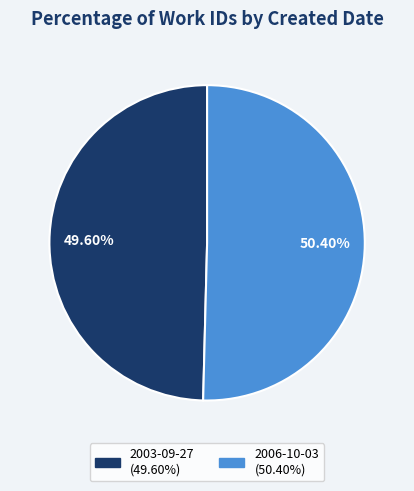

Which slice is the smallest?

2003-09-27